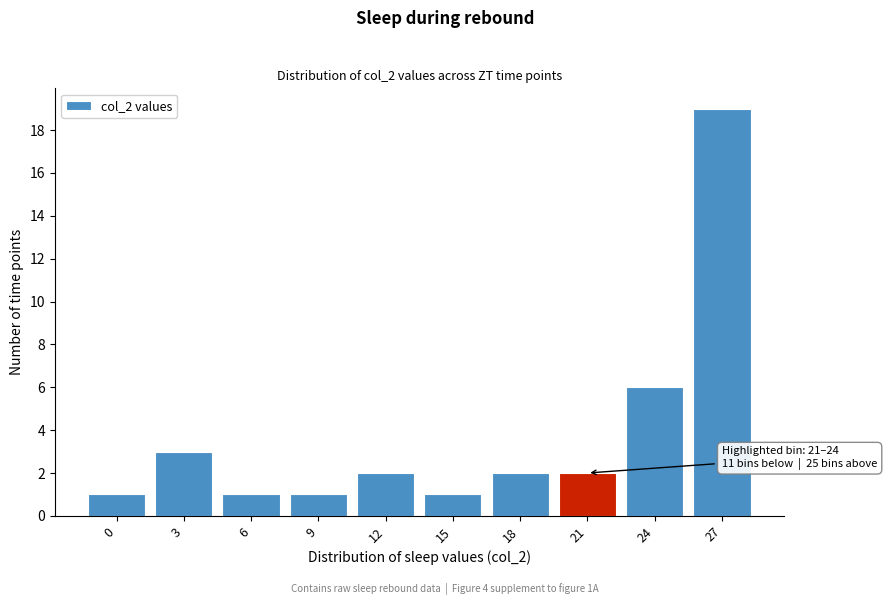

Reading left to right, what are all the values shown in this chart?

1	3	1	1	2	1	2	2	6	19